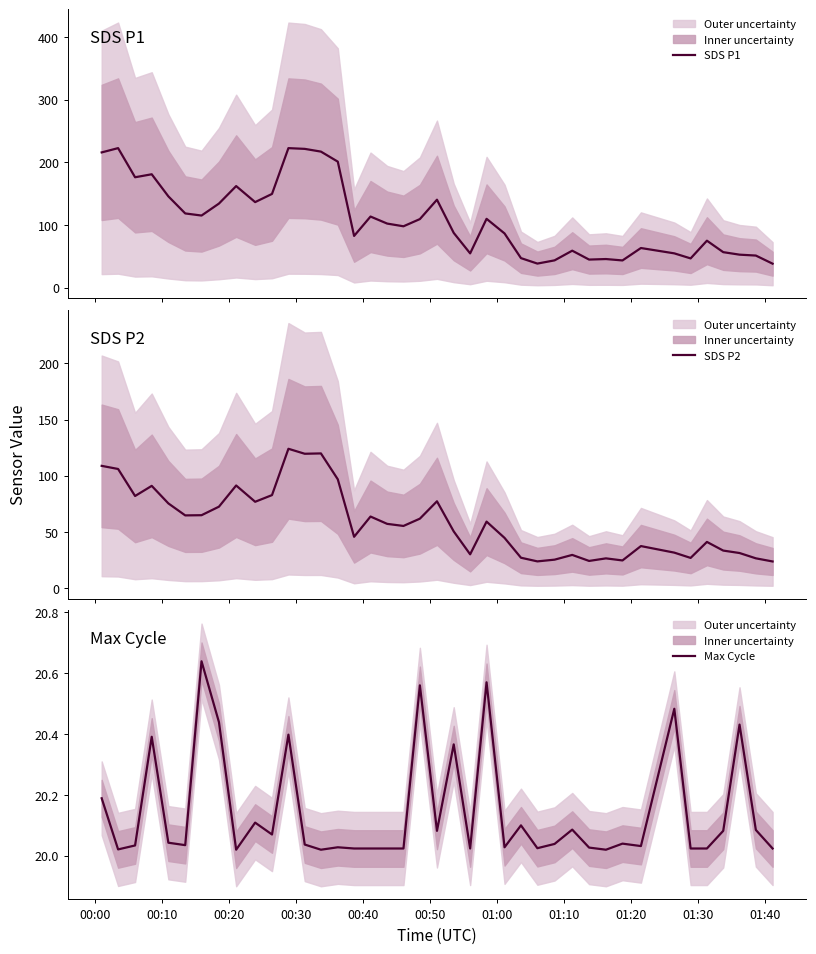

What is the maximum value for SDS P1?

222.8